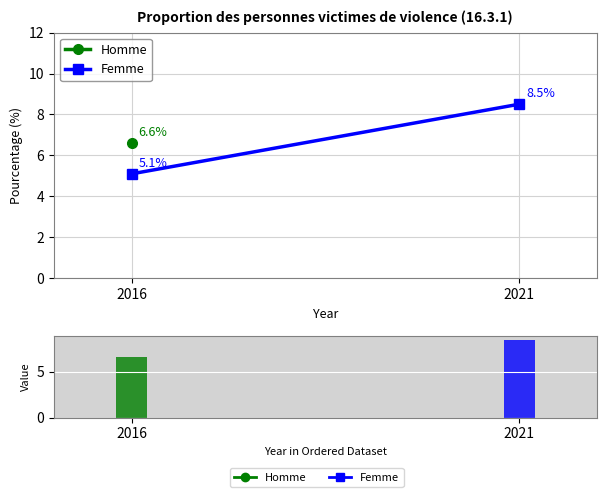

How many values are below 8?

1